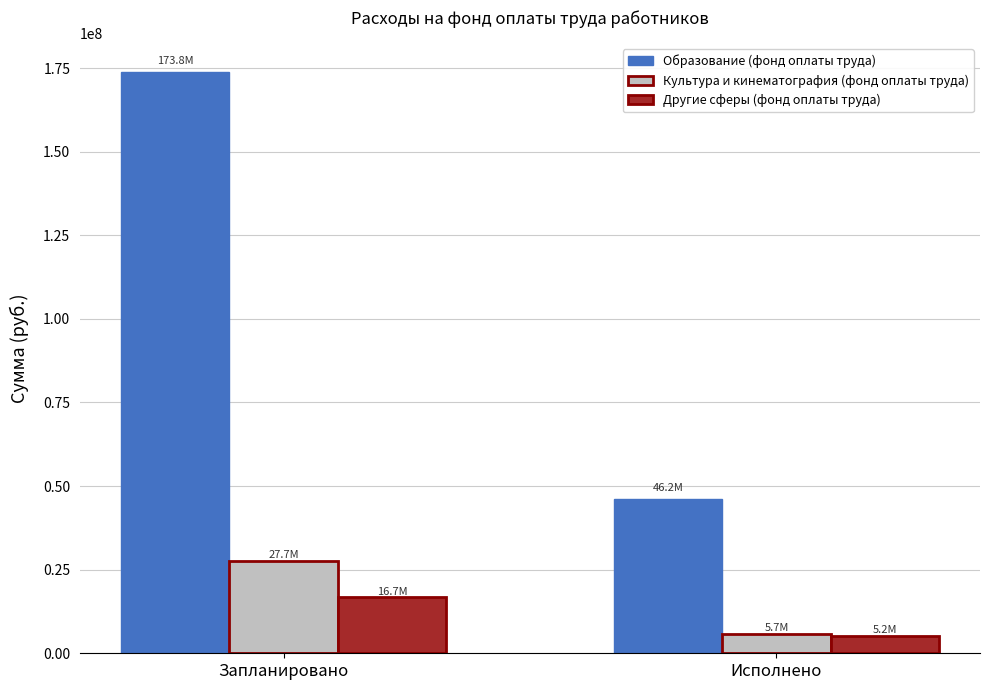

What is the spread (max minus min) of values at Исполнено?

40952805.6